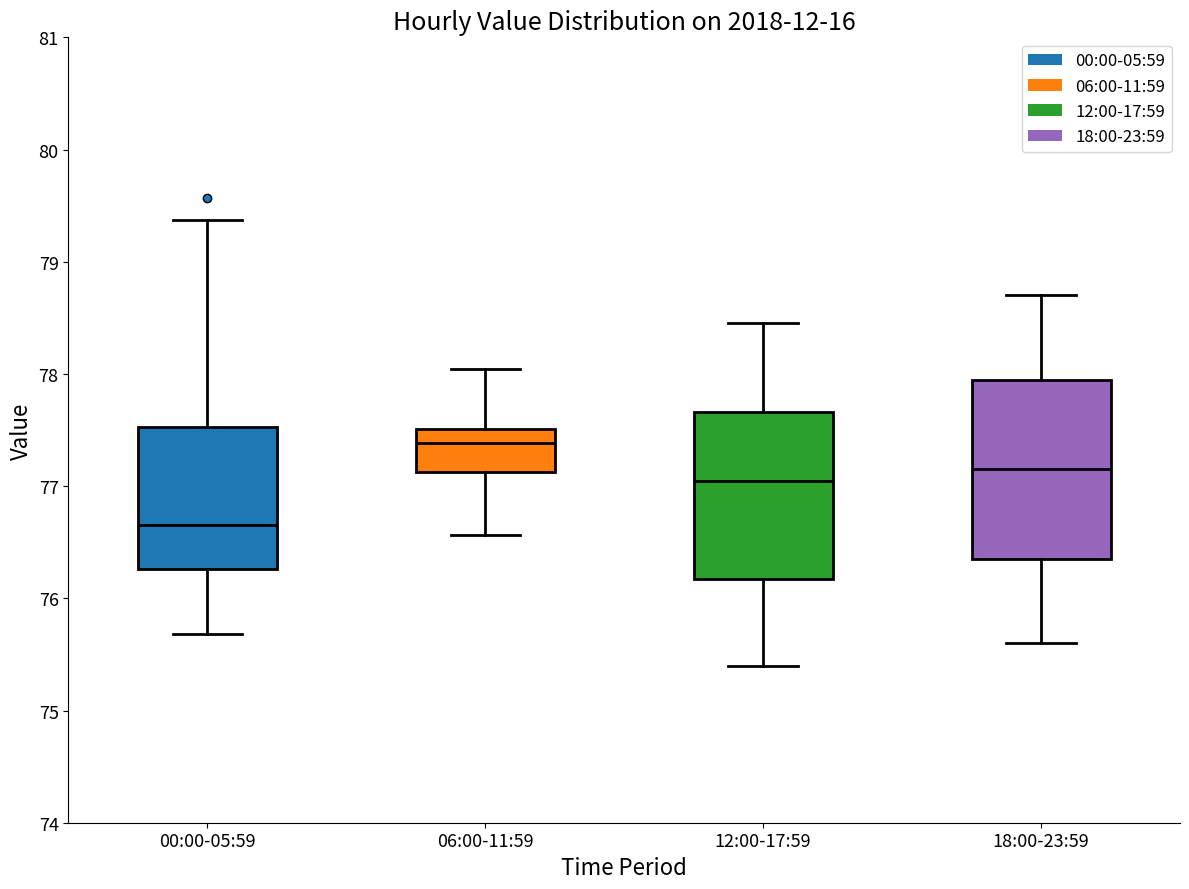

Which box's median line is the lowest?

00:00-05:59